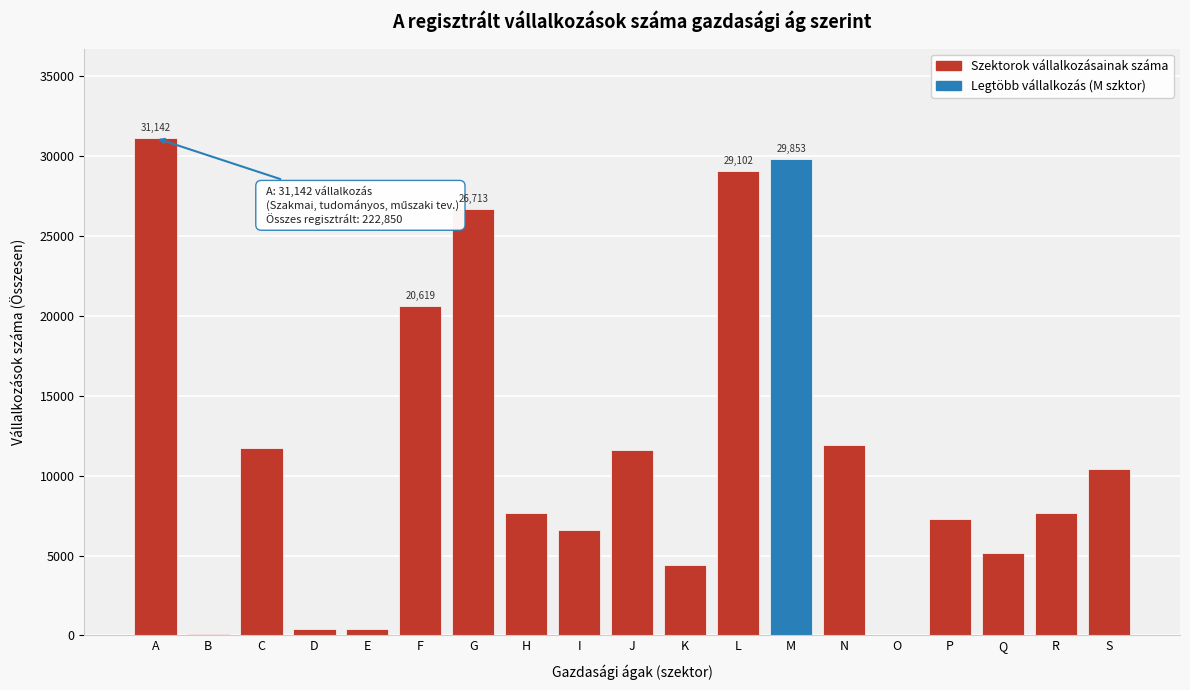

What is the sum of all values?

222844